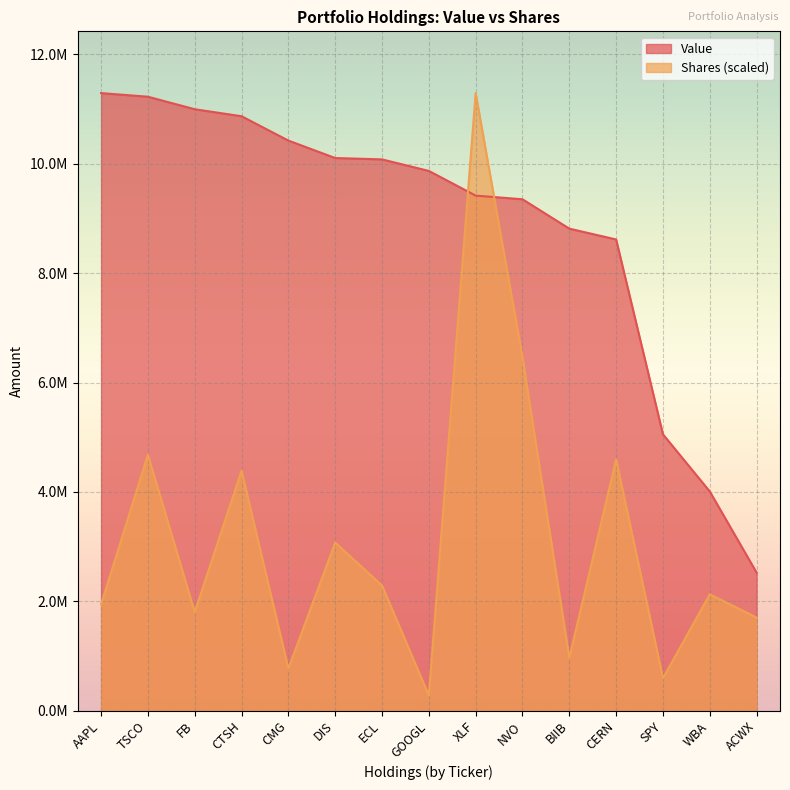

How many intersections are there between Value and Shares?

2